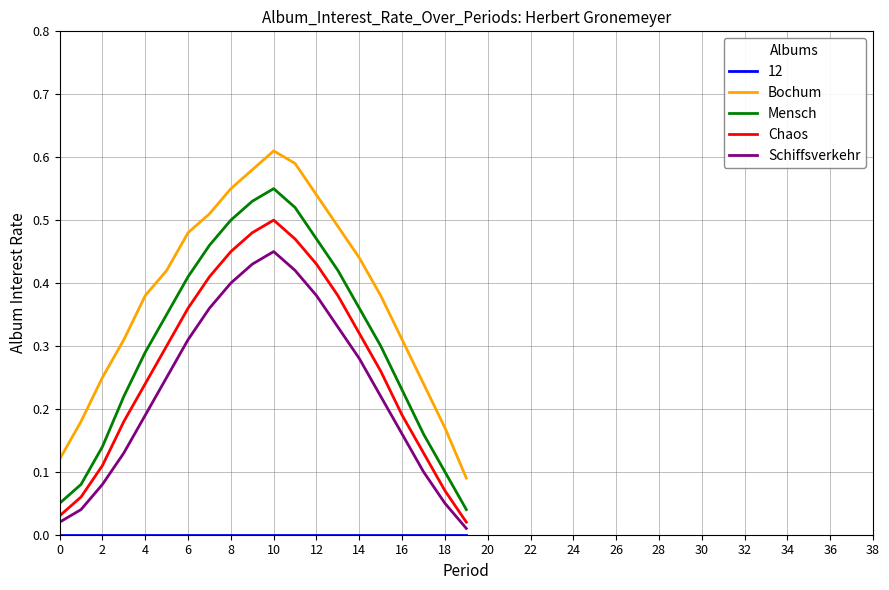

True or false: Bochum has more than 2 points higher than both neighbors.

False